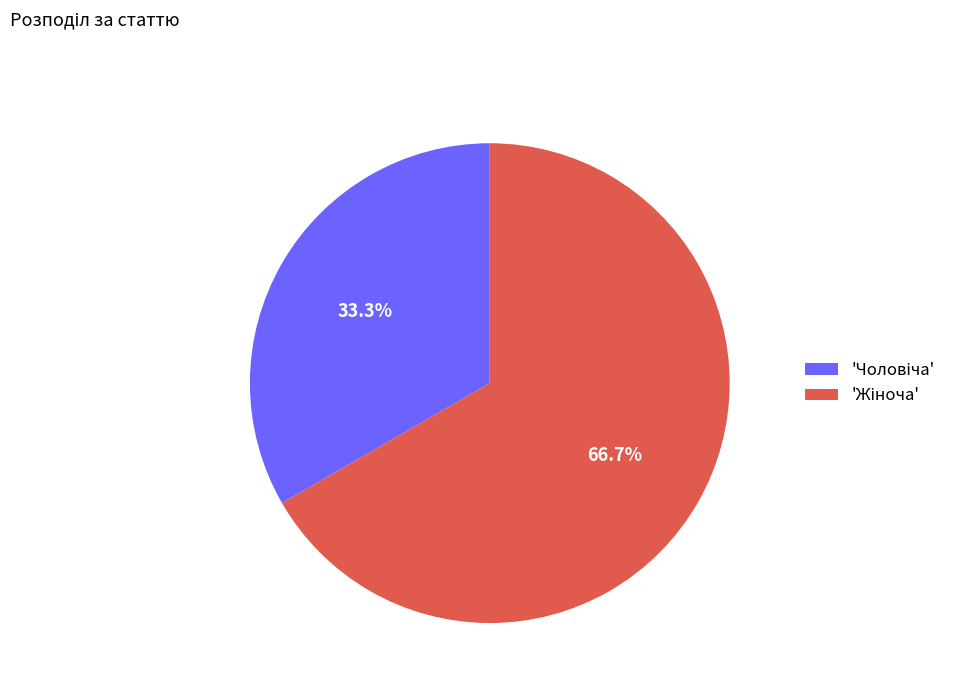

Is there any slice that represents more than half of the pie?

Yes